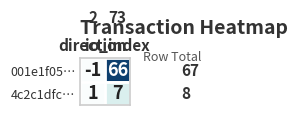

Which series has the largest total across all categories?

001e1f05…